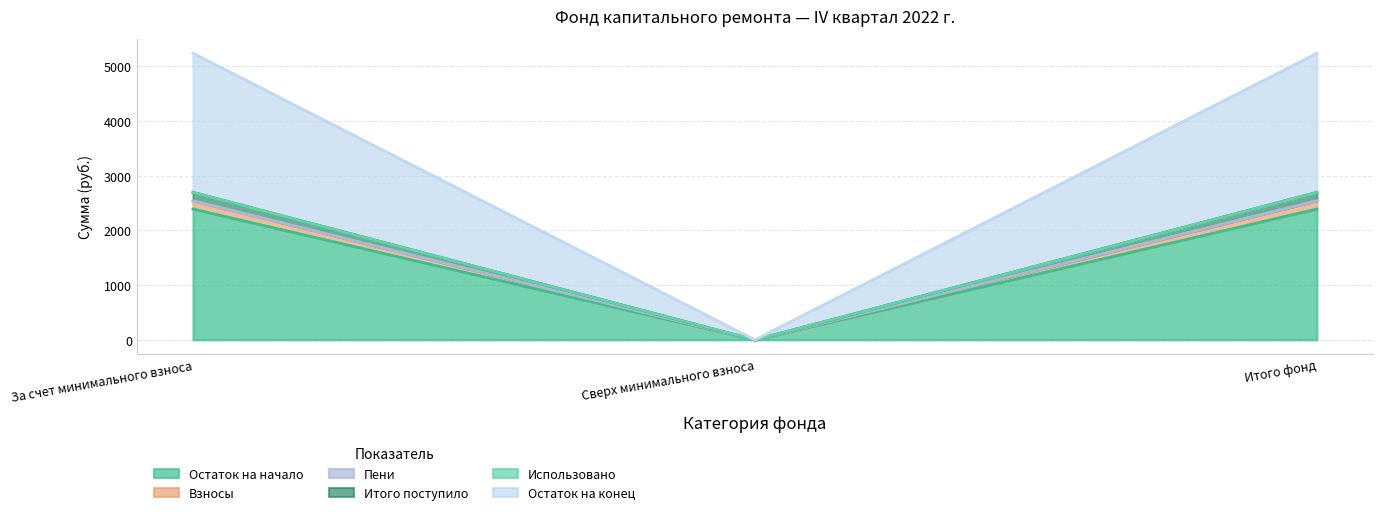

What is the total value across all series at Итого фонд?

5241.5